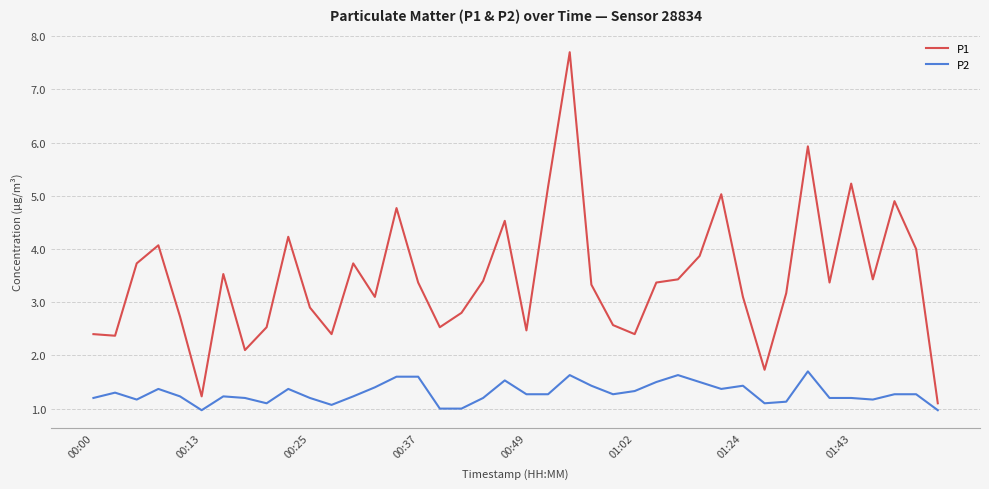

How many values in the P1 series exceed 3?

25